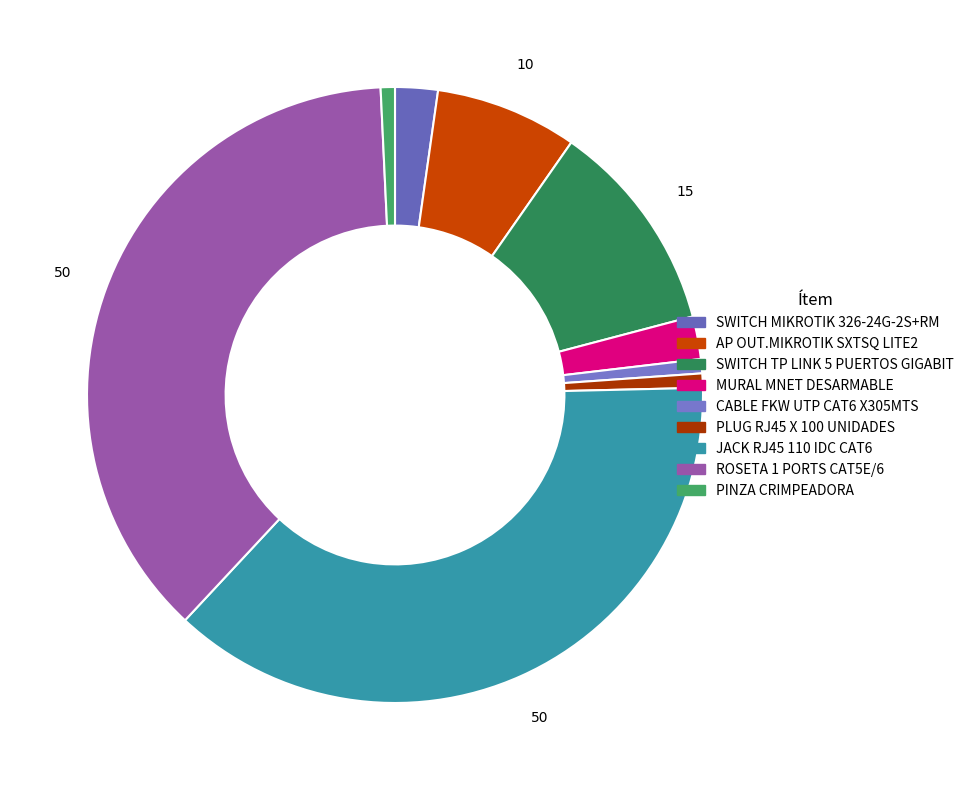

Does any single category account for the majority?

No